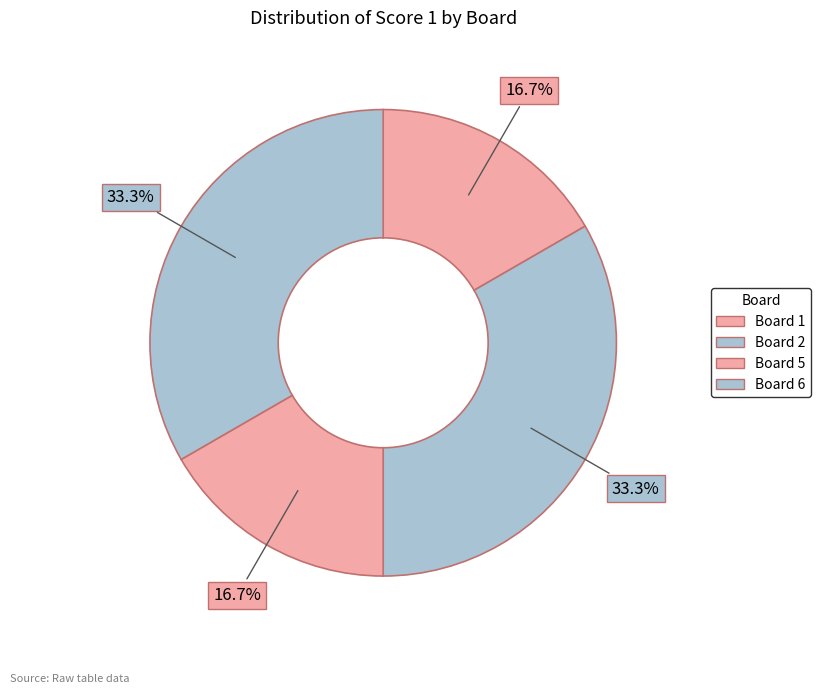

How many segments does this pie chart have?

4